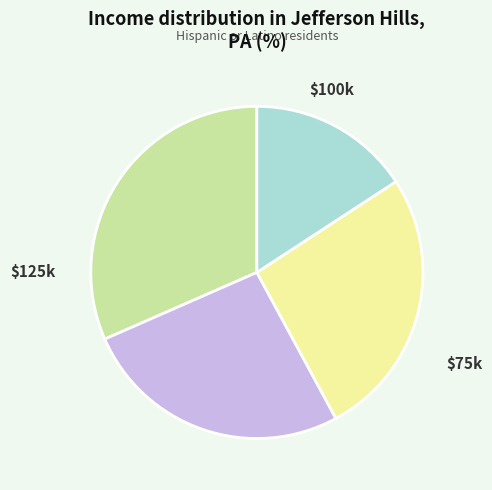

Does any single category account for the majority?

No